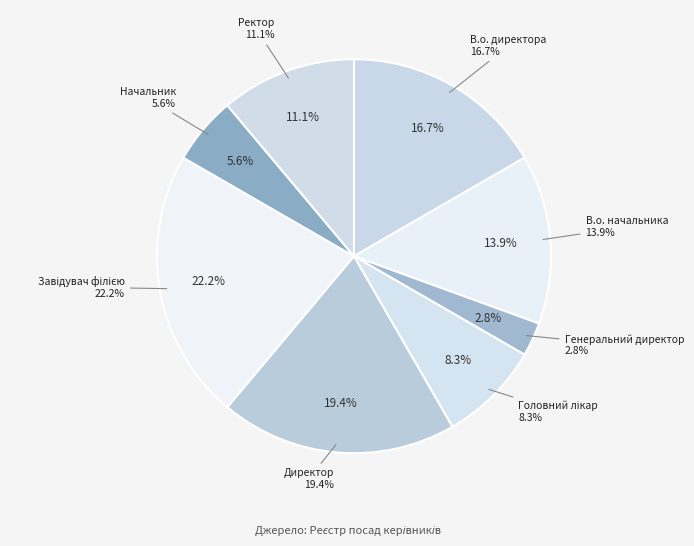

Is it true that Генеральний директор is 16% of the pie?

False